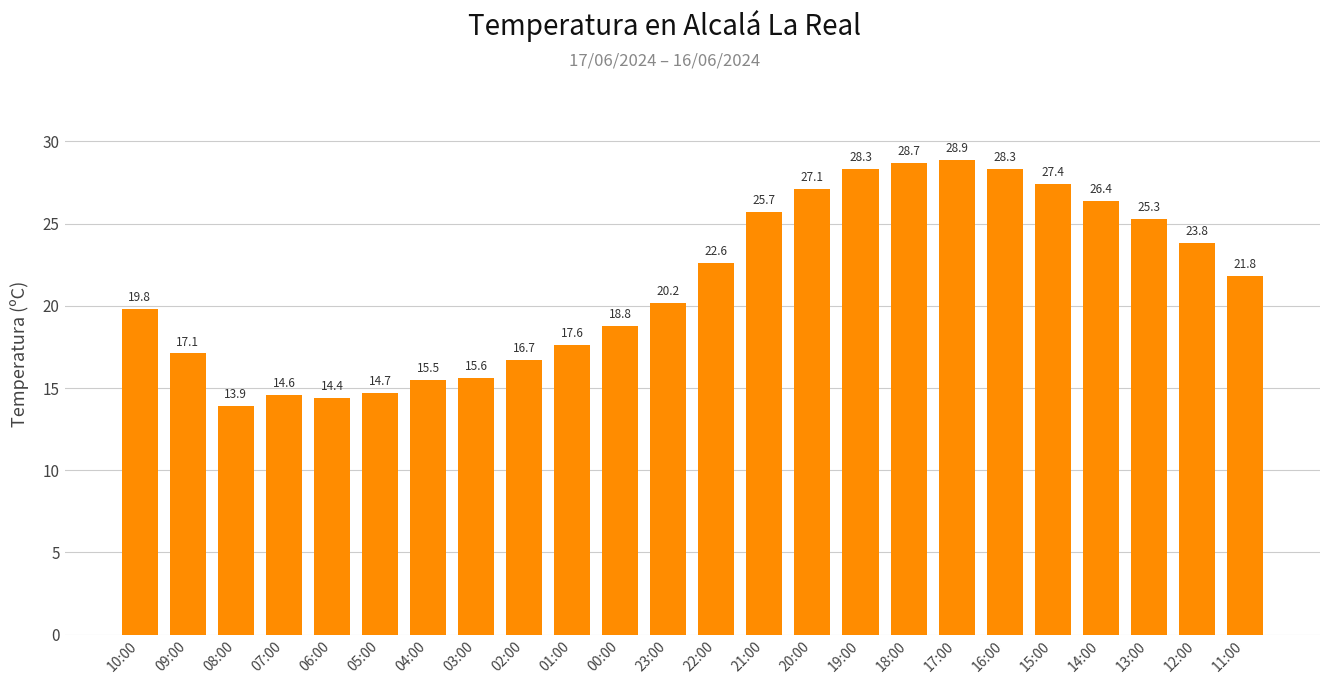

What is the smallest value displayed?

13.9